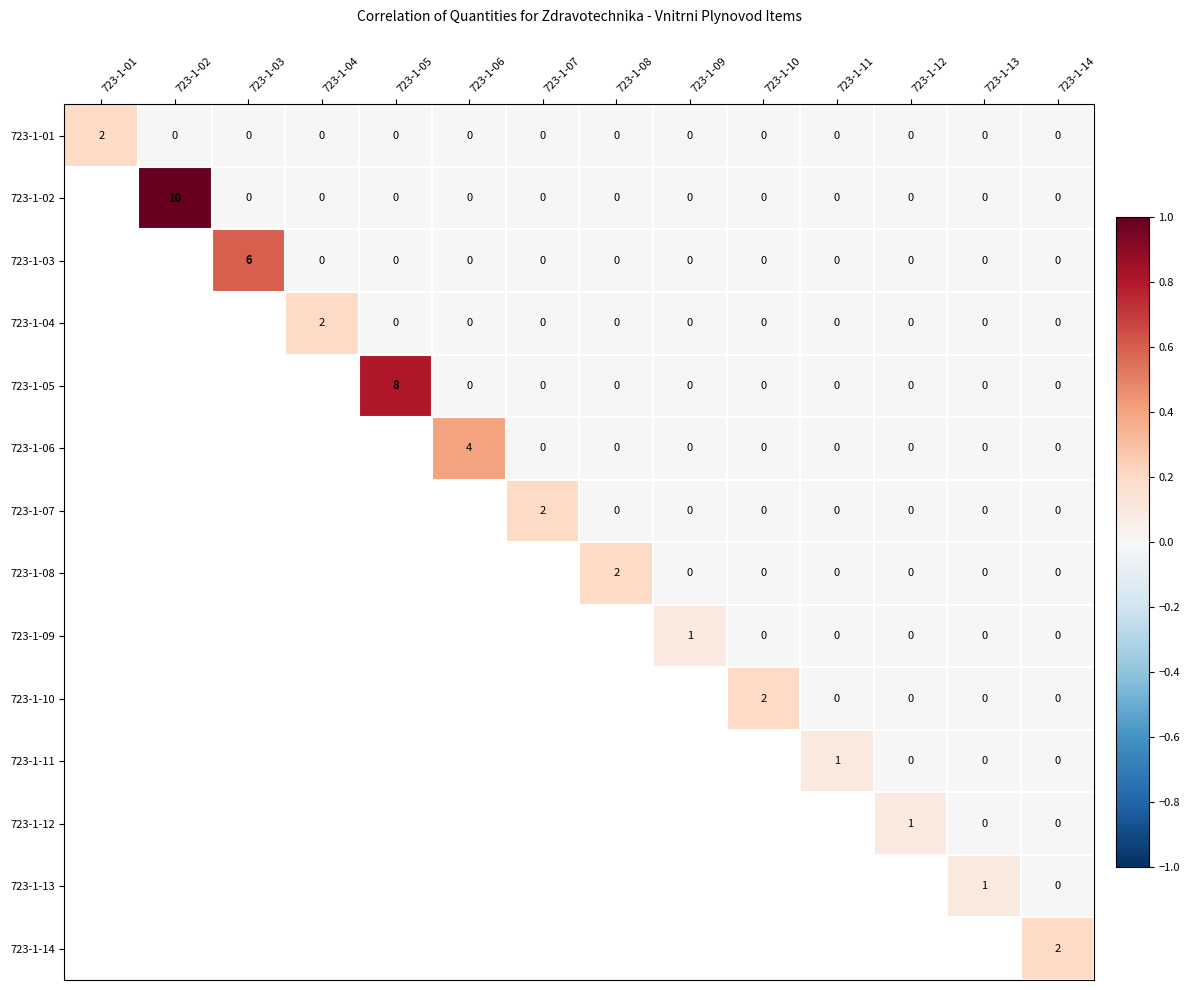

The 723-1-02 series shows 0.0 at 723-1-14. True or false?

True